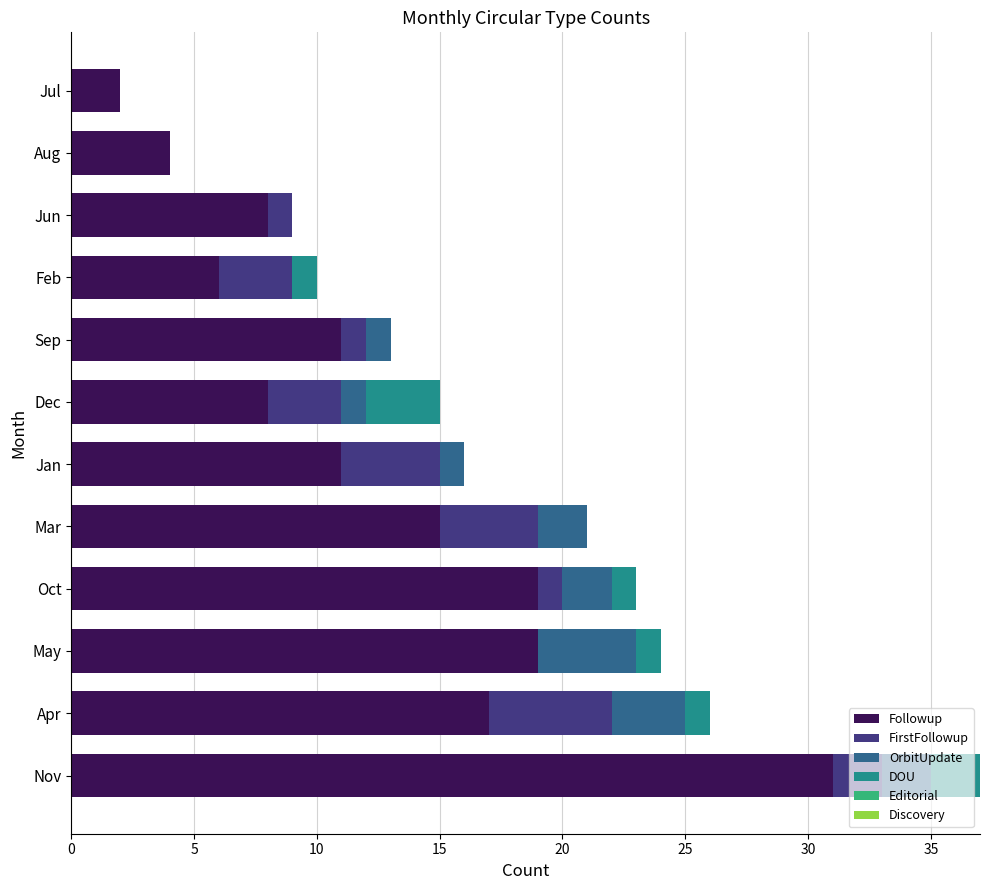

At which category is the sum across all series the highest?

Nov